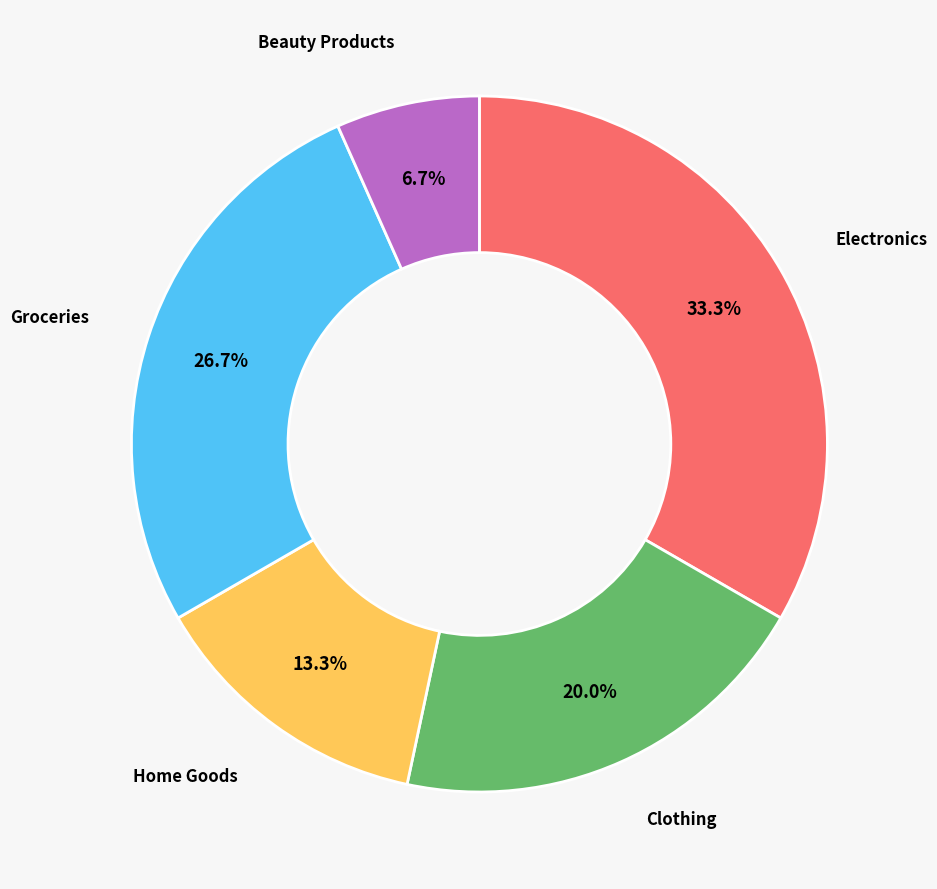

Rank the categories by value from highest to lowest.

Electronics, Groceries, Clothing, Home Goods, Beauty Products